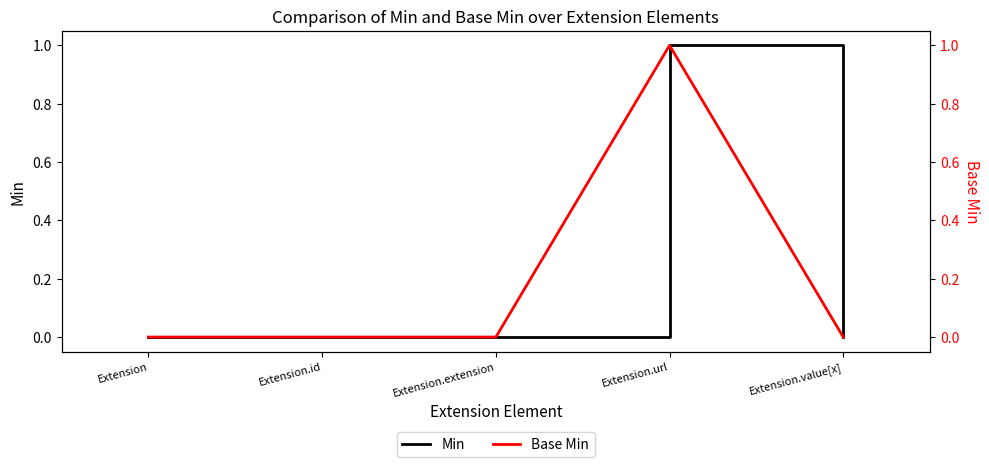

True or false: Min has more than 0 interior local peaks.

True